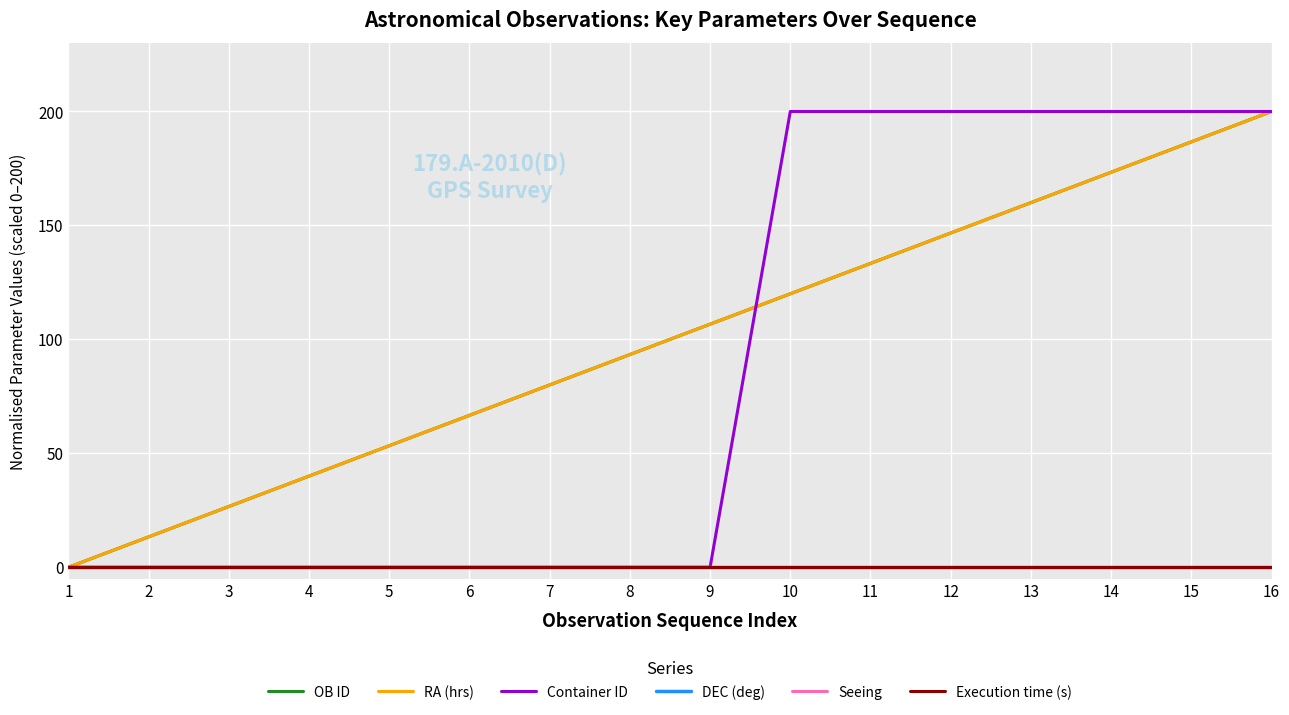

Does the chart display data point markers on the line(s)?

No